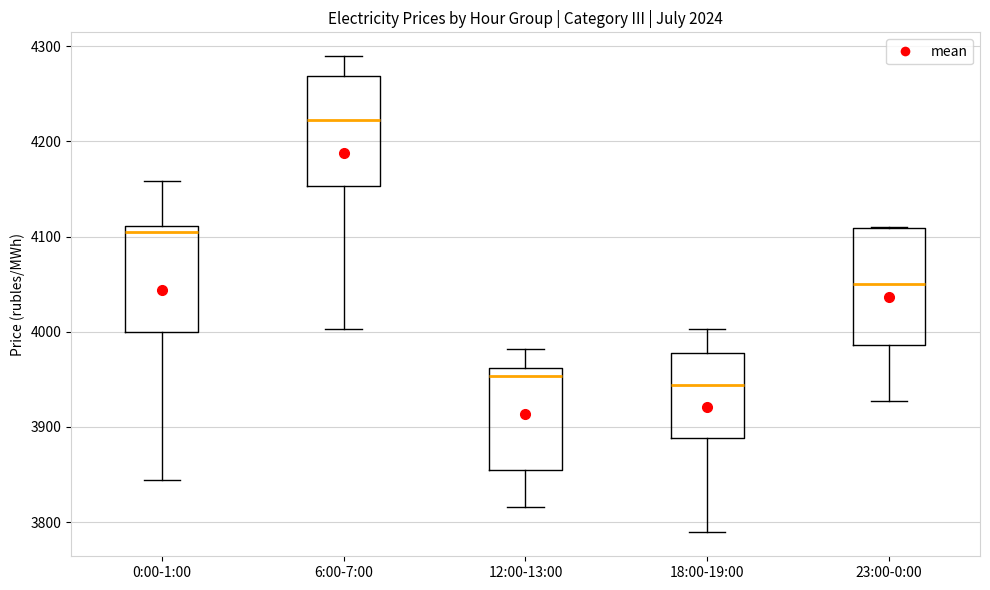

Which box's median line is the highest?

6:00-7:00